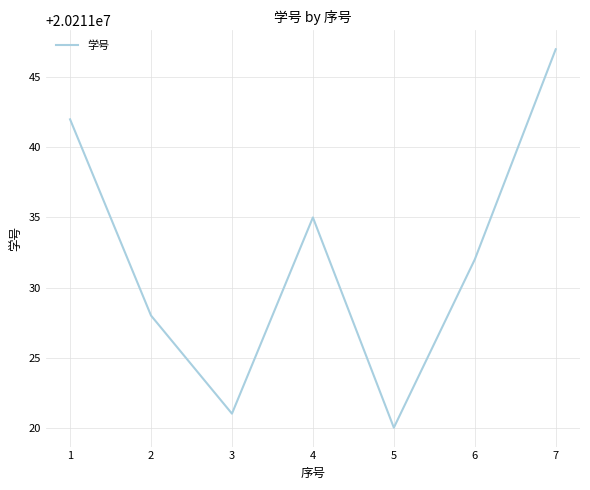

What is the difference between the maximum and minimum values?

27